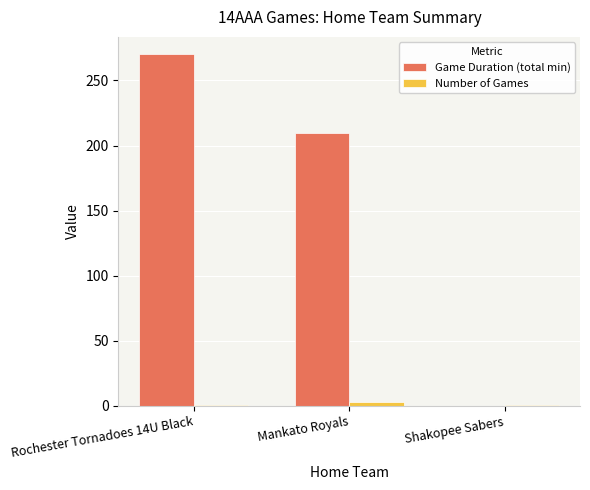

At which category is the sum across all series the highest?

Rochester Tornadoes 14U Black